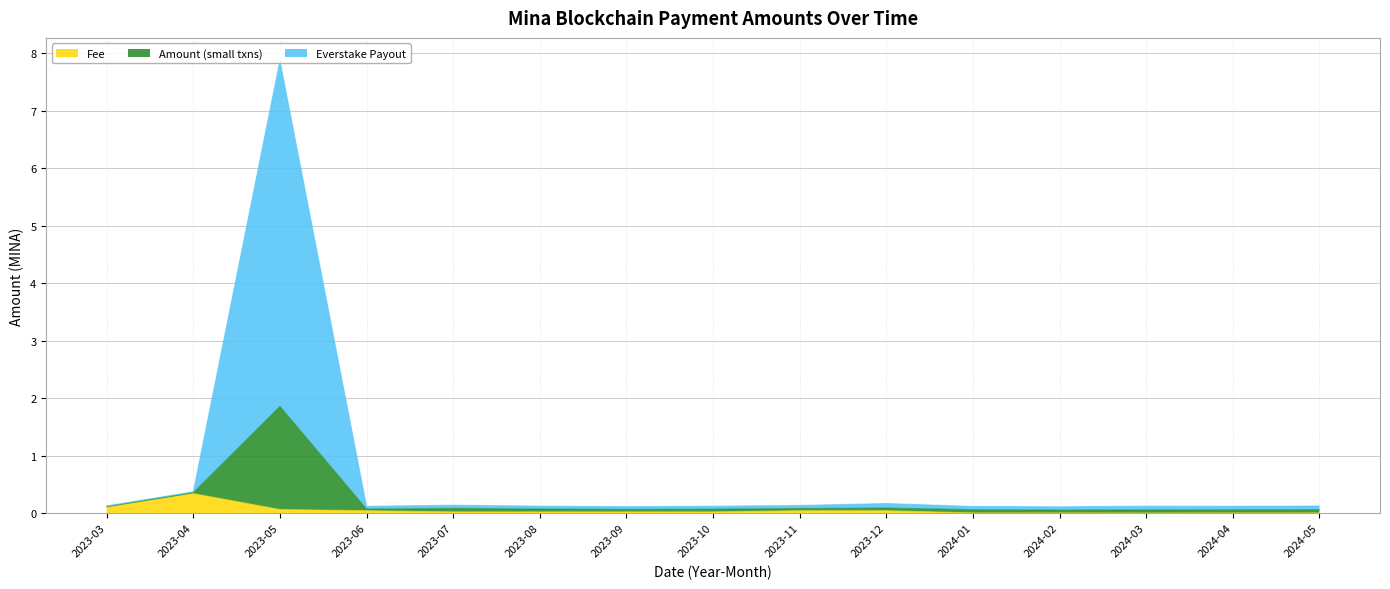

True or false: Fee has a value of 0.0 at 2023-09.

True